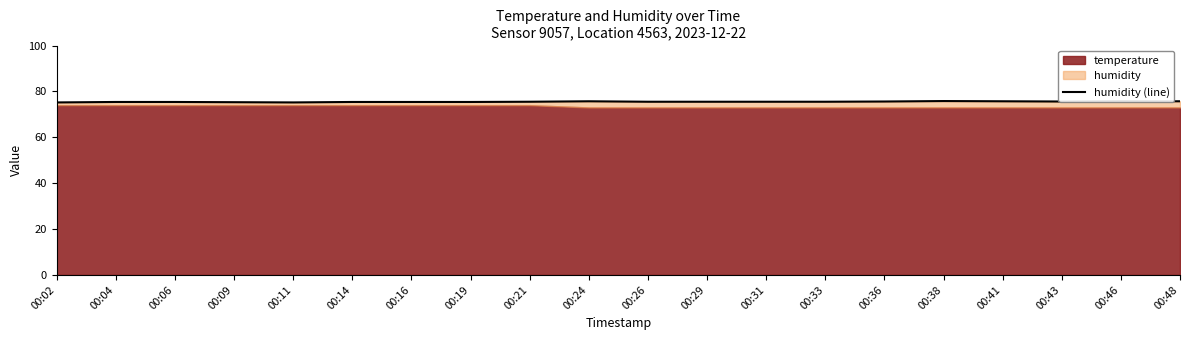

What is the ratio of the value at 00:31 to the value at 00:24?

1.0